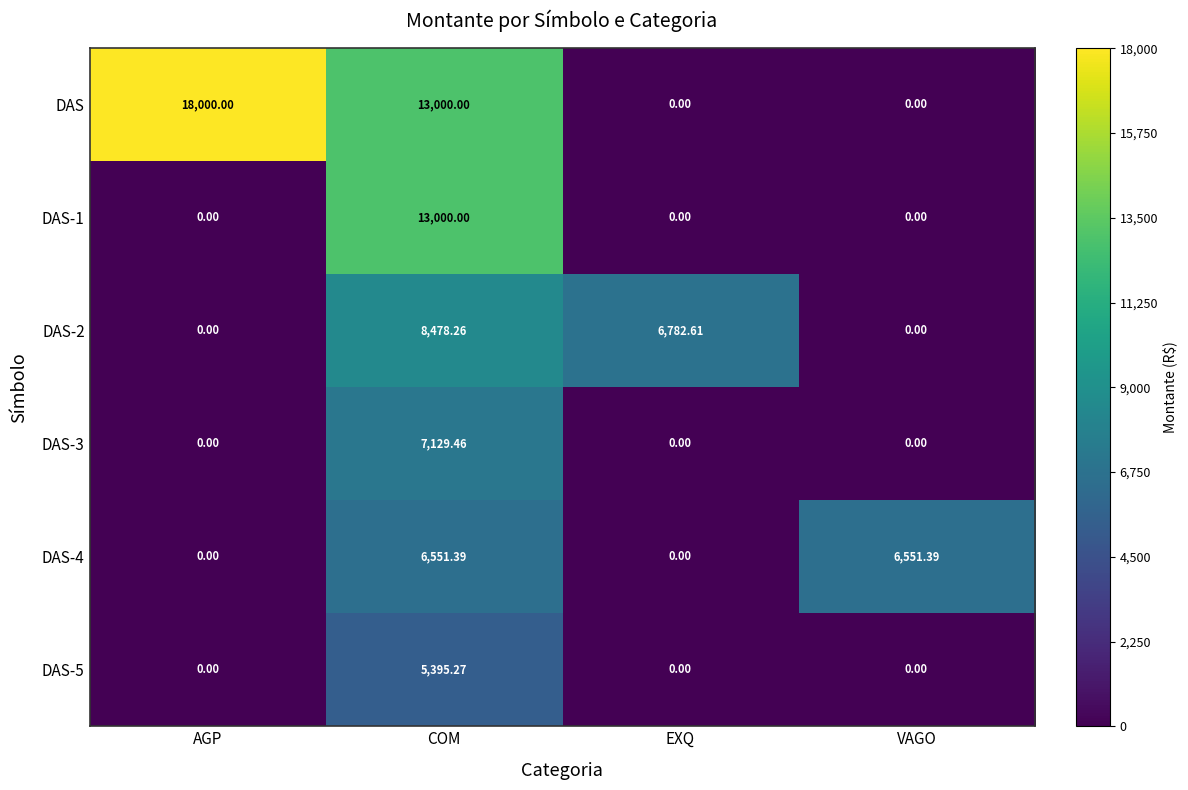

Which series has the widest spread of values?

DAS